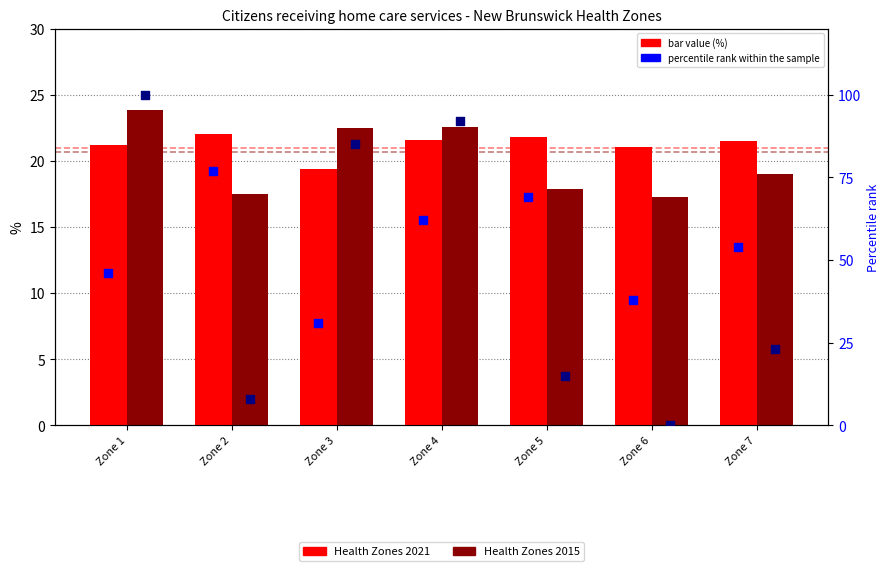

What is the total value across all series at Zone 2?

39.5